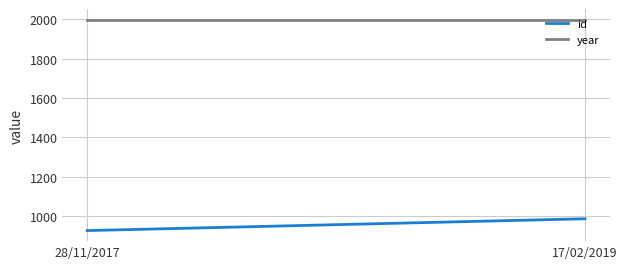

Reading left to right, list all the values displayed in this chart.

id: 28/11/2017=927	17/02/2019=987
year: 28/11/2017=1998	17/02/2019=1998